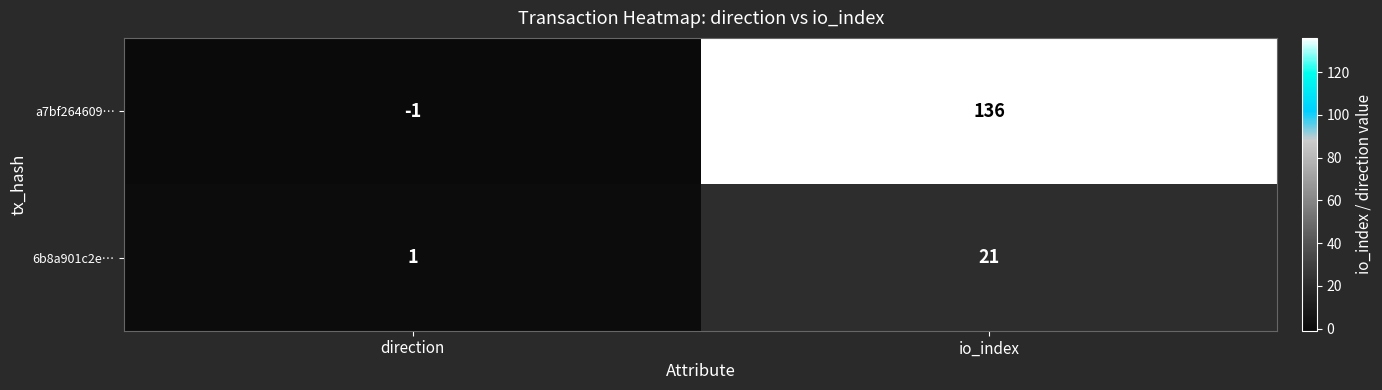

Where is 6b8a901c2e… nearest to the value 11?

direction